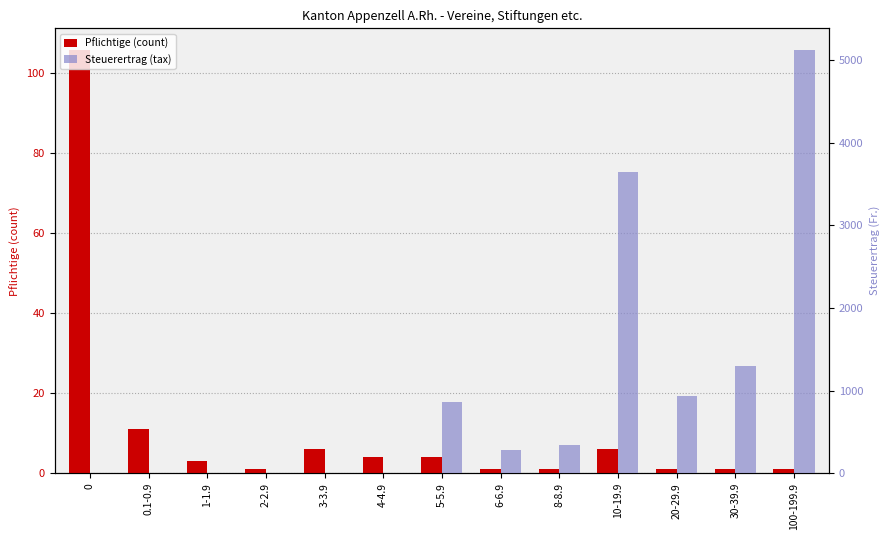

Is the value of Steuerertrag (tax) at 2-2.9 greater than the value of Pflichtige (count) at 3-3.9?

No